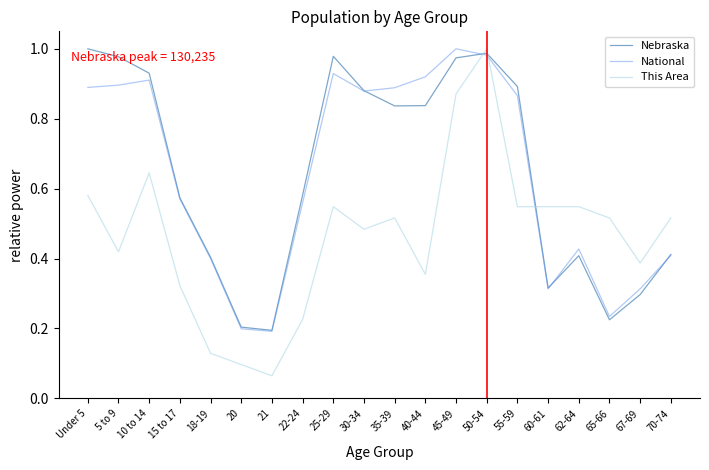

The value of Nebraska at Under 5 is 0.4. True or false?

False